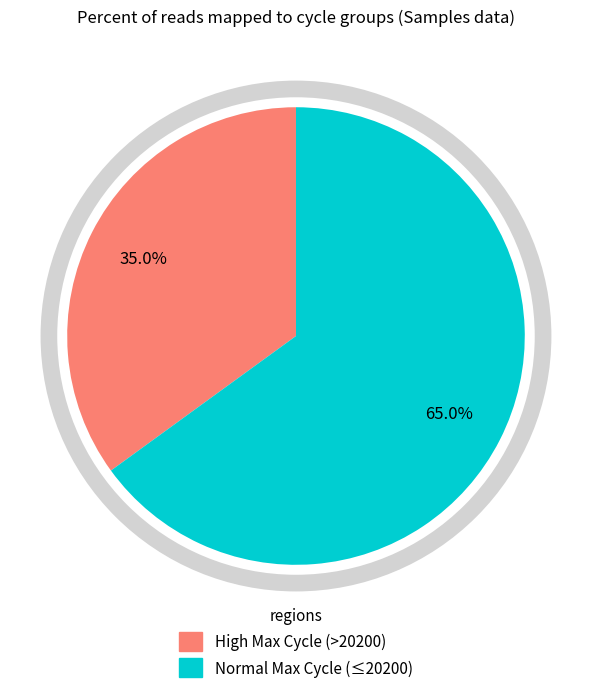

Does any single category account for the majority?

Yes